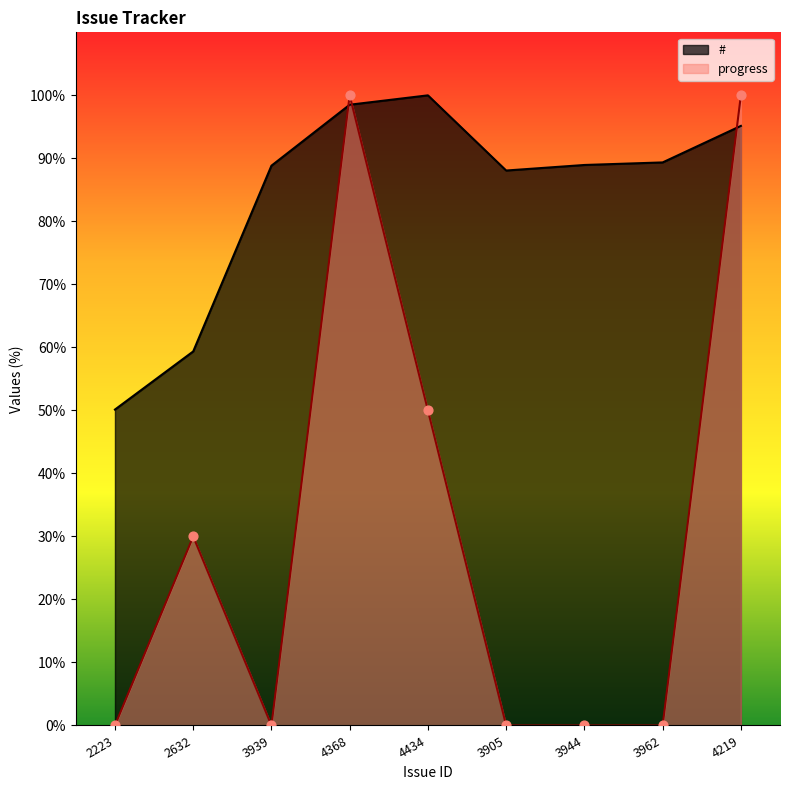

Which series contains the highest Y value?

#